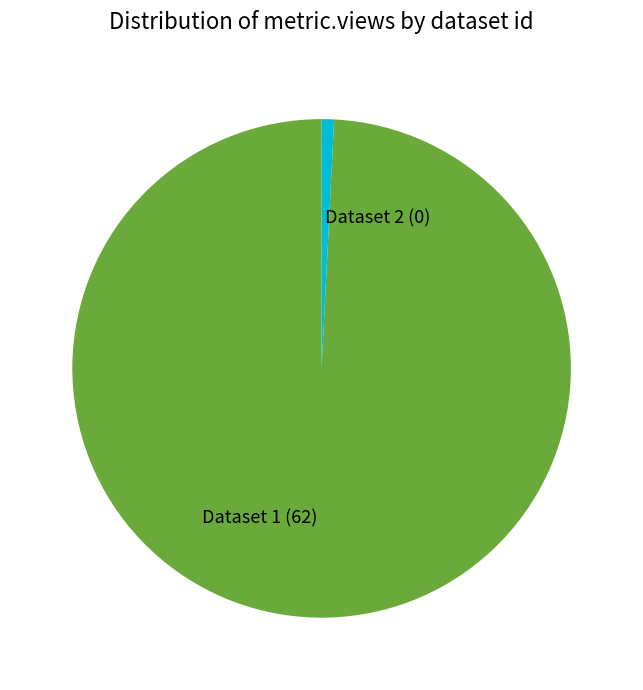

Is it true that Dataset 2 (0) is 10% of the pie?

False